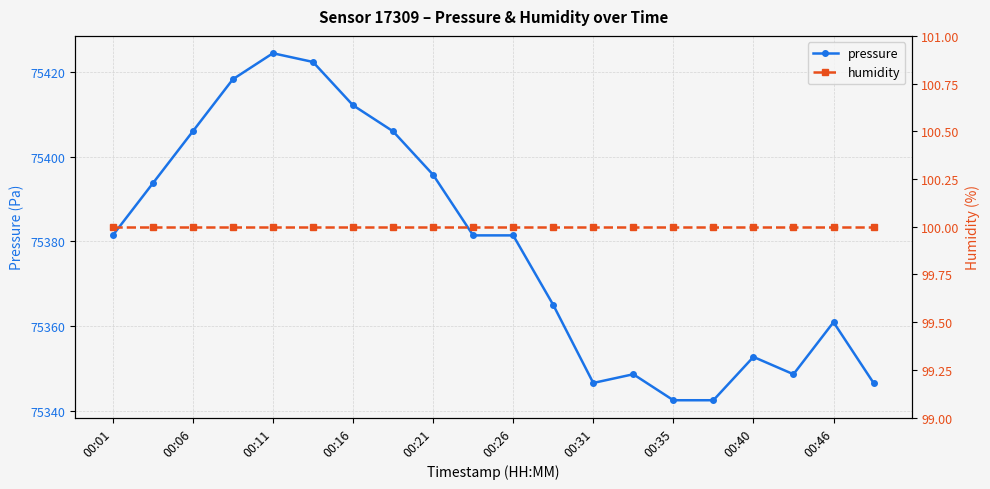

What is the lowest value of the pressure series?

75342.4